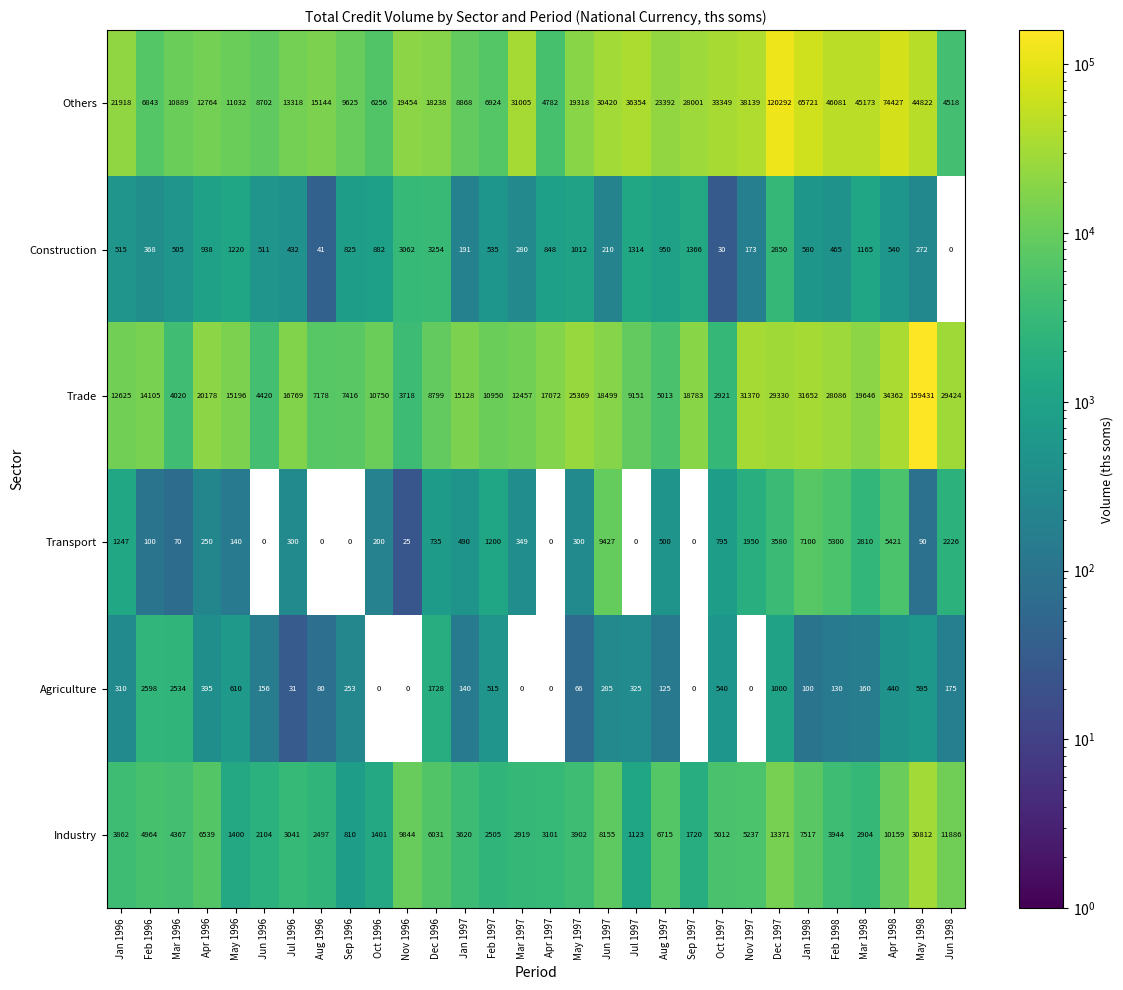

What is the difference between the maximum and minimum values in the Trade series?

156510